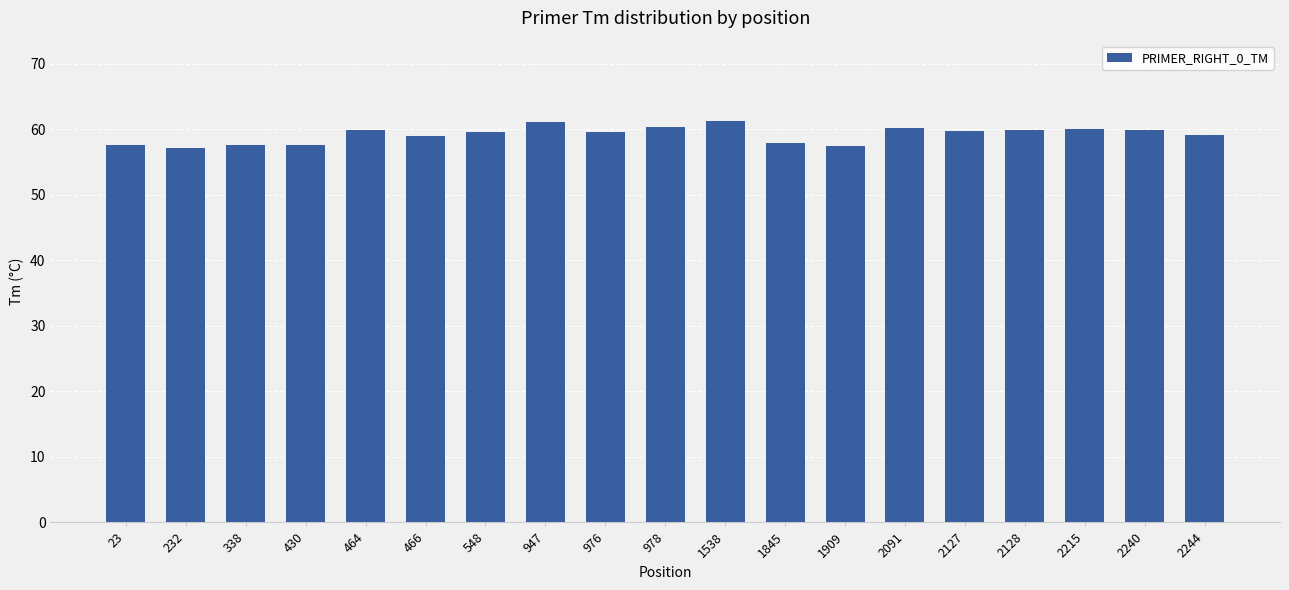

What is the minimum value shown in the chart?

57.1